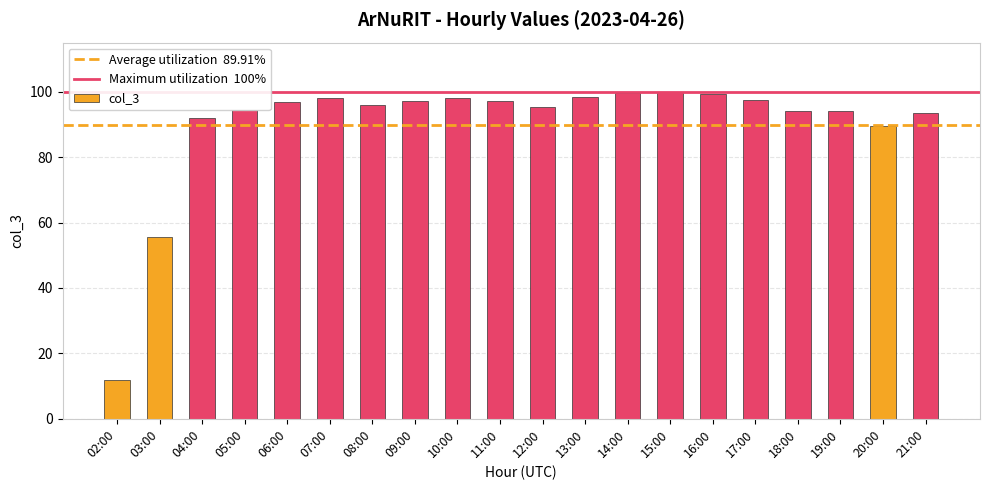

What value does the data have at 07:00?

98.1